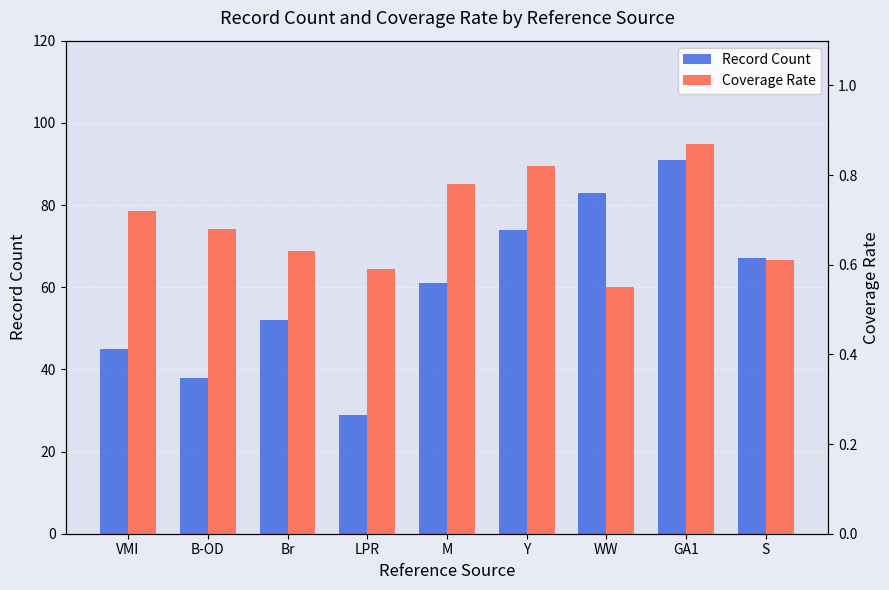

What are all the series names shown in the legend?

Record Count, Coverage Rate